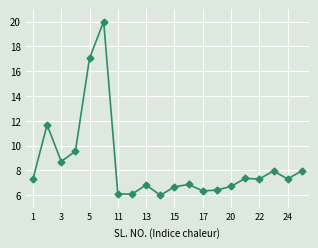

True or false: the data has more than 0 interior local peaks.

True